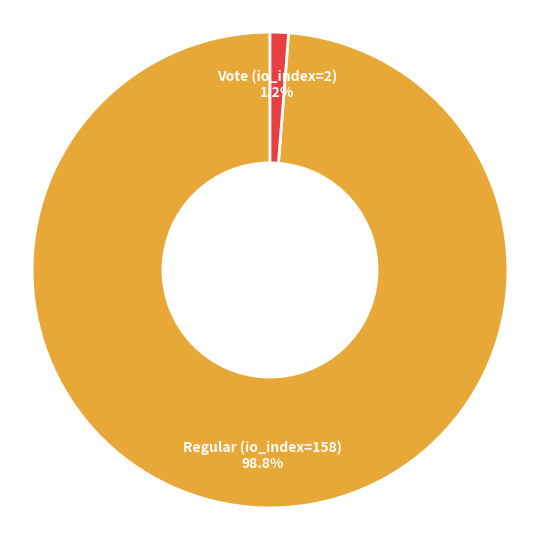

Which category has the smallest portion of the pie?

Vote (io_index=2)